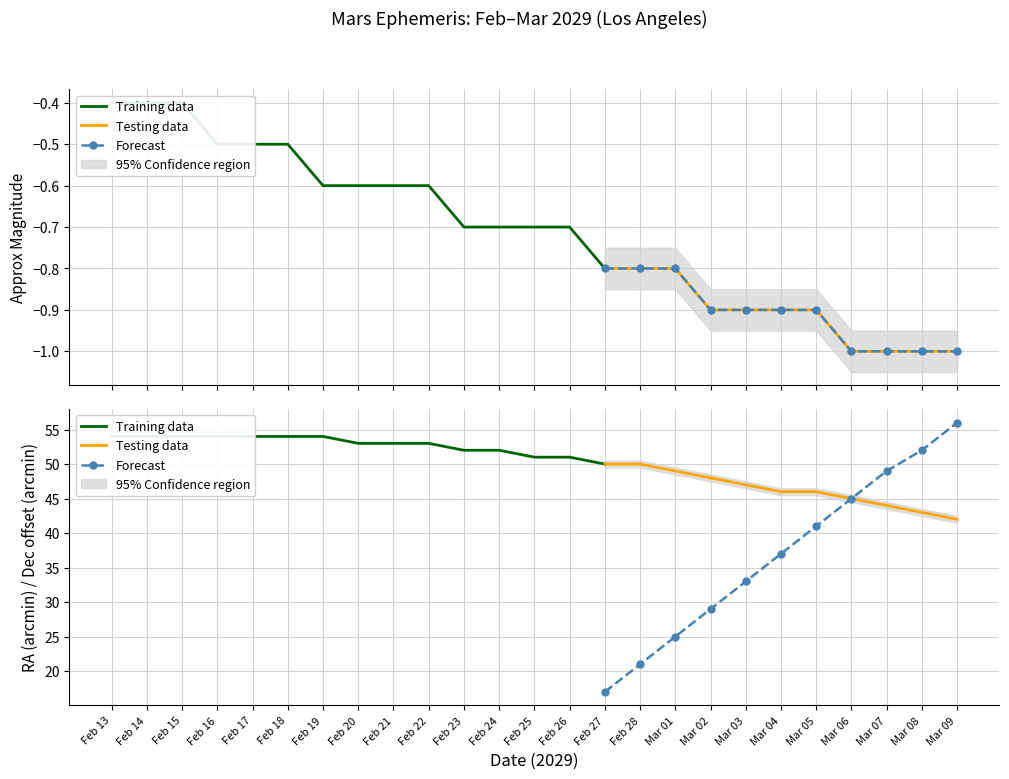

What is the sum of the Magnitude values at Feb 15 and Mar 06?

-1.4